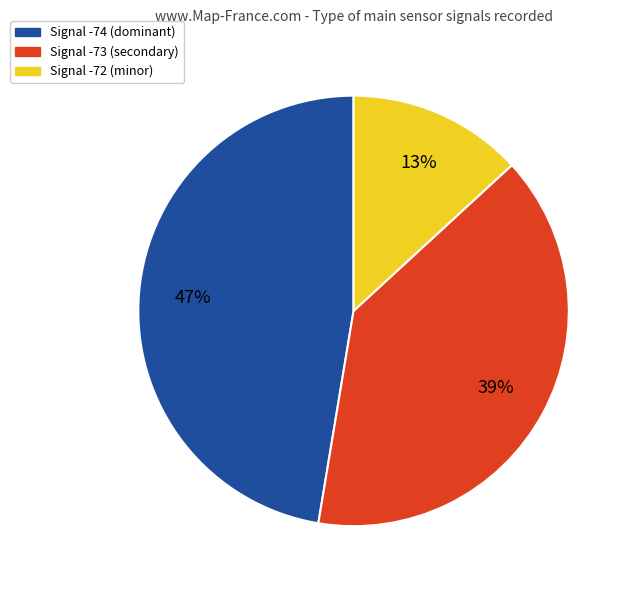

Count the number of slices in the pie.

3